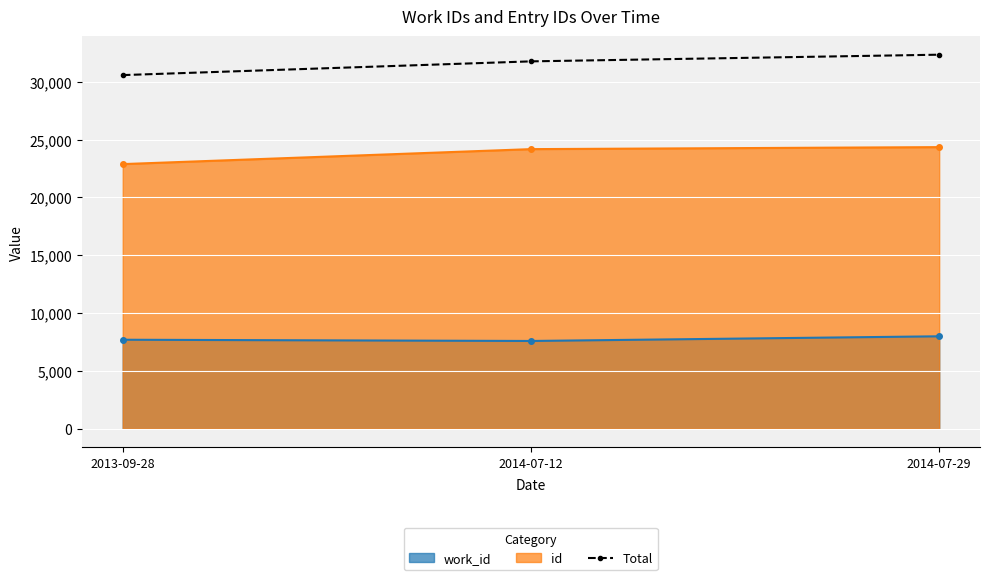

What is the difference between the maximum and minimum values?

1764